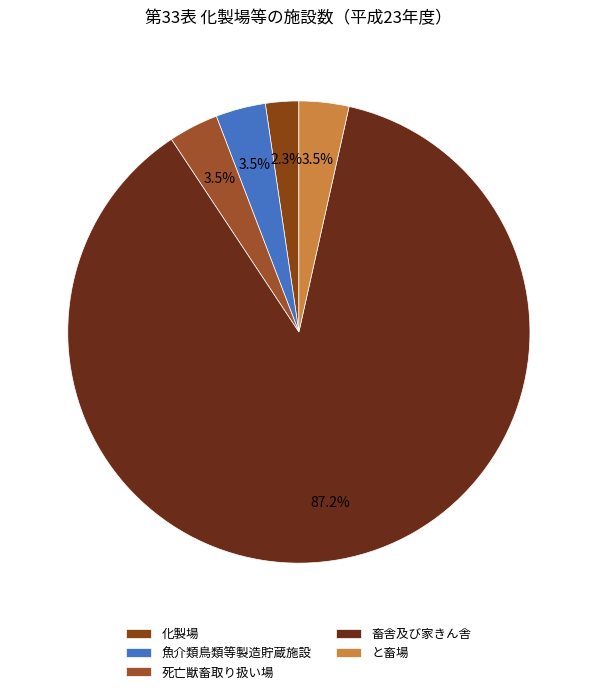

To the nearest percent, what portion does 死亡獣畜取り扱い場 represent?

3%